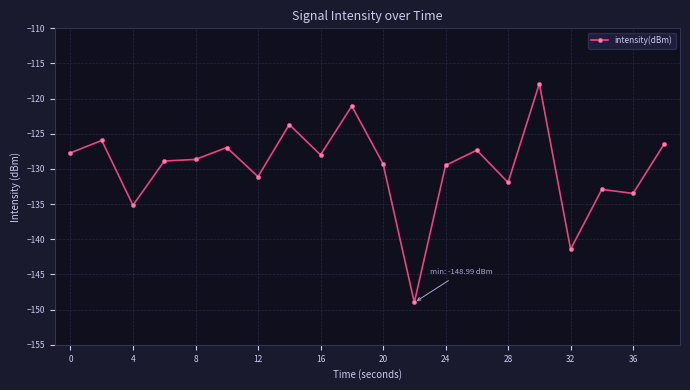

True or false: there are more than 2 points higher than both neighbors.

True